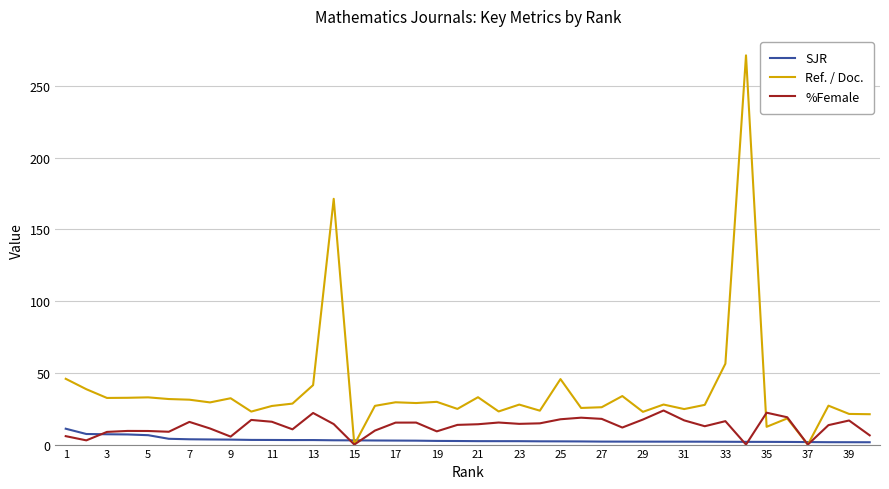

Does the chart have visible grid lines?

Yes